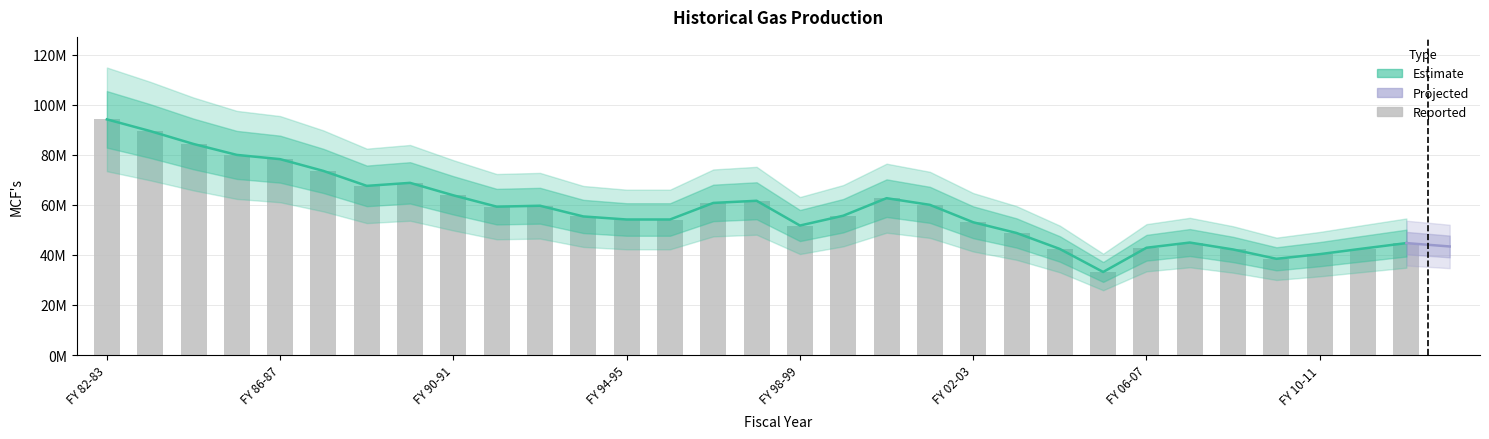

What is the difference between the maximum and minimum values?

60945652.7